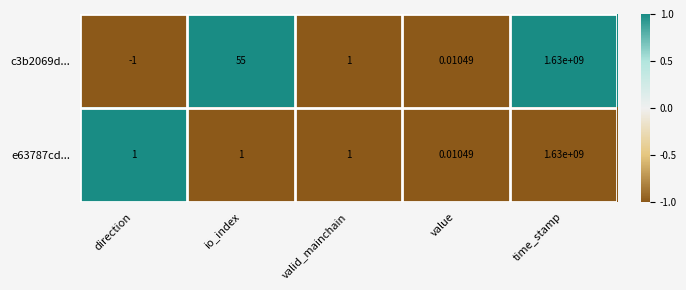

At which category is the sum across all series the highest?

time_stamp